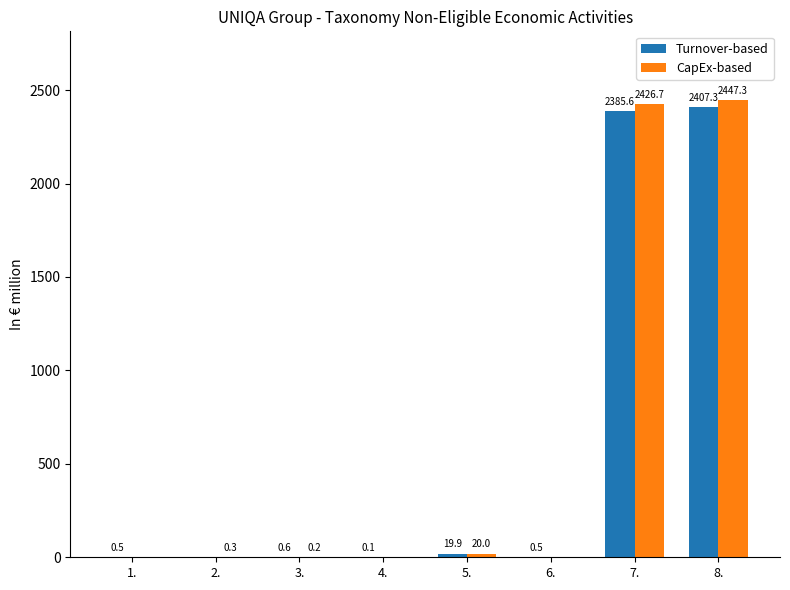

Reading right to left, list all the values displayed in this chart.

Turnover-based: 2407.3	2385.6	0.5	19.9	0.1	0.6	0.0	0.5
CapEx-based: 2447.3	2426.7	0.0	20.0	0.0	0.2	0.3	0.0